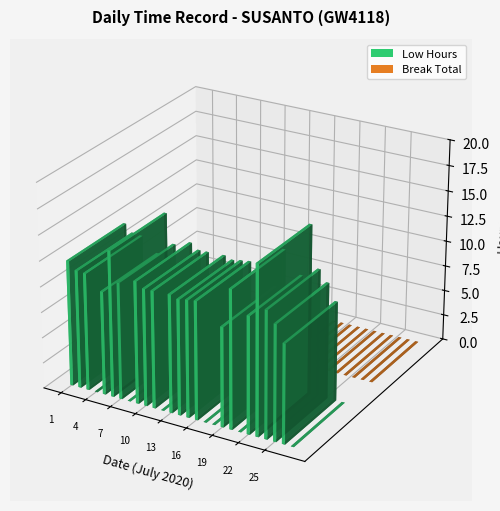

The Low Hours series shows 15.7 at 2. True or false?

False